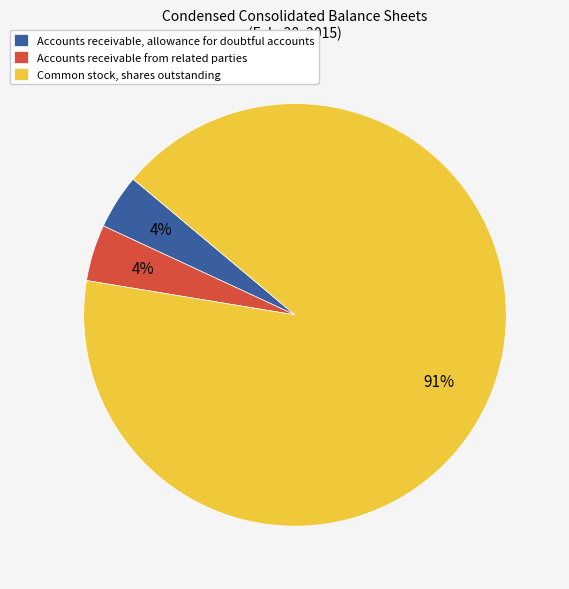

Combined, do Accounts receivable, allowance for doubtful accounts and Common stock, shares outstanding account for over 50%?

Yes